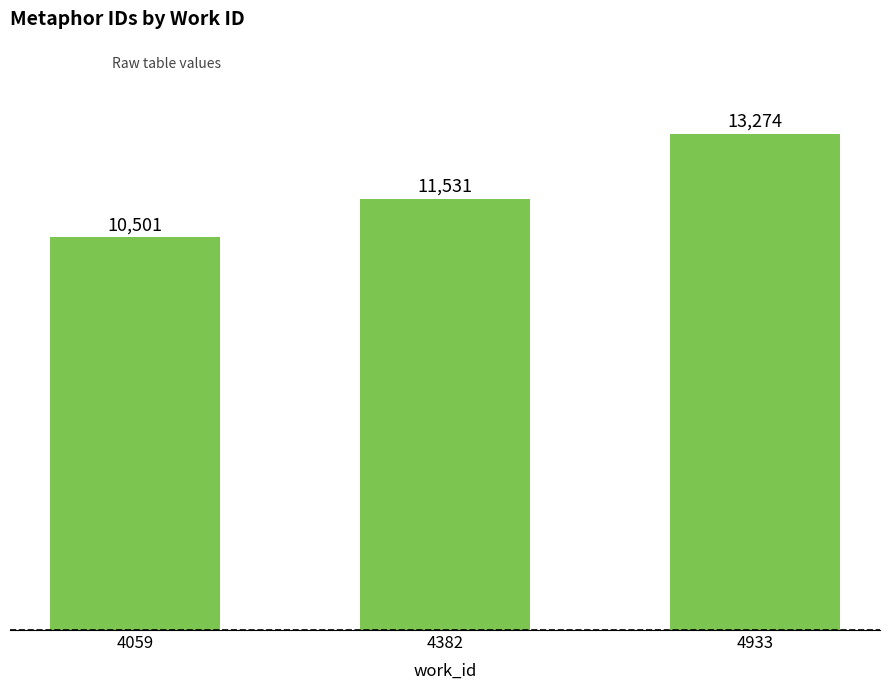

Is it true that the value at 4059 is 10501?

True